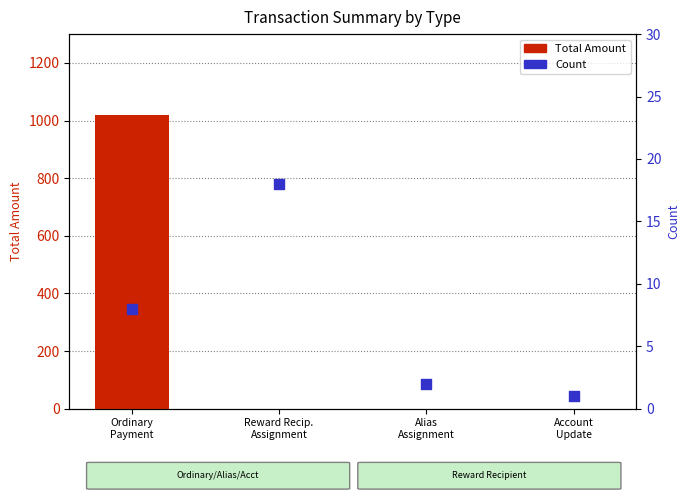

At which category is the sum across all series the highest?

Ordinary
Payment